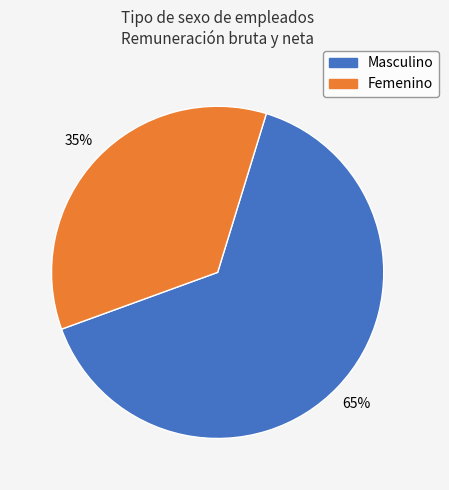

How many segments does this pie chart have?

2